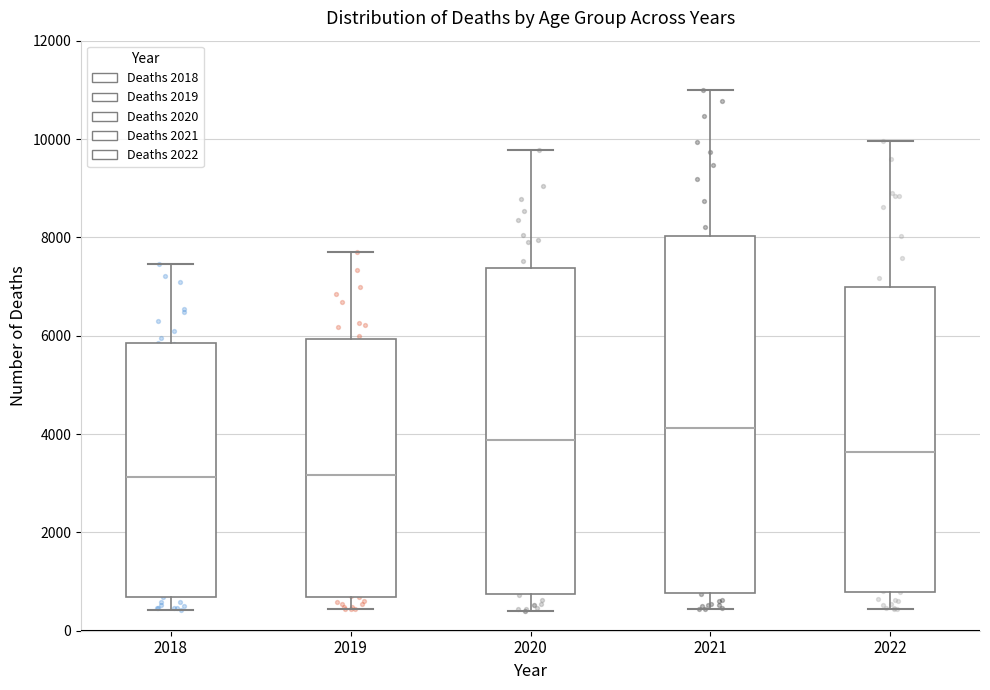

Where is the lower edge of the box at x = 2018 on the y-axis? The values are not printed on the chart, so give them approximately, as read against the axis.

600